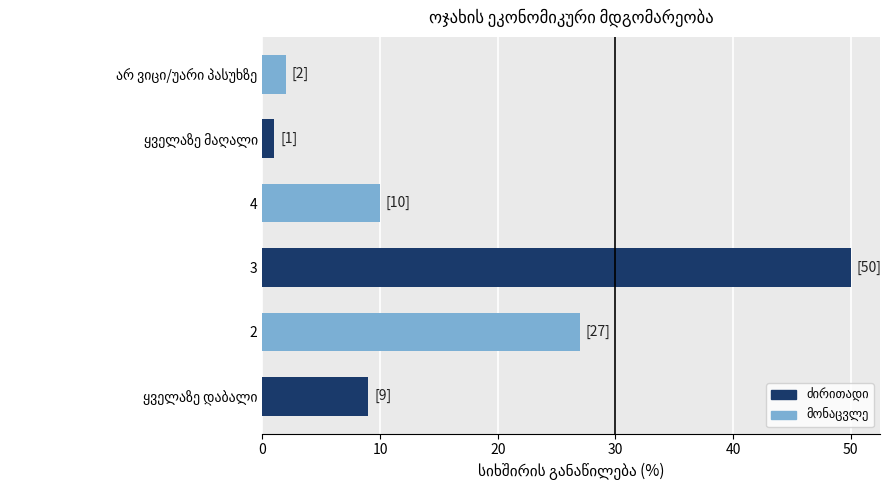

What is the sum of the values at 4 and 3?

60